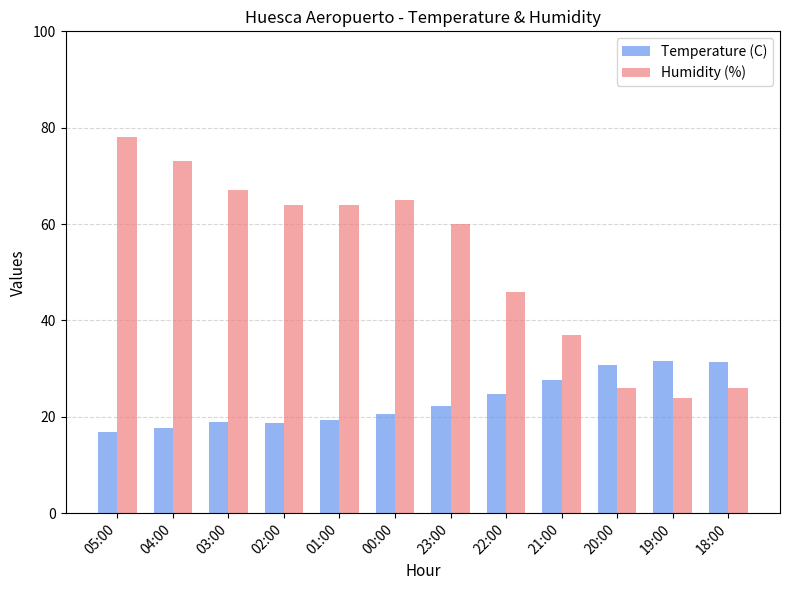

Are the bars horizontal?

No